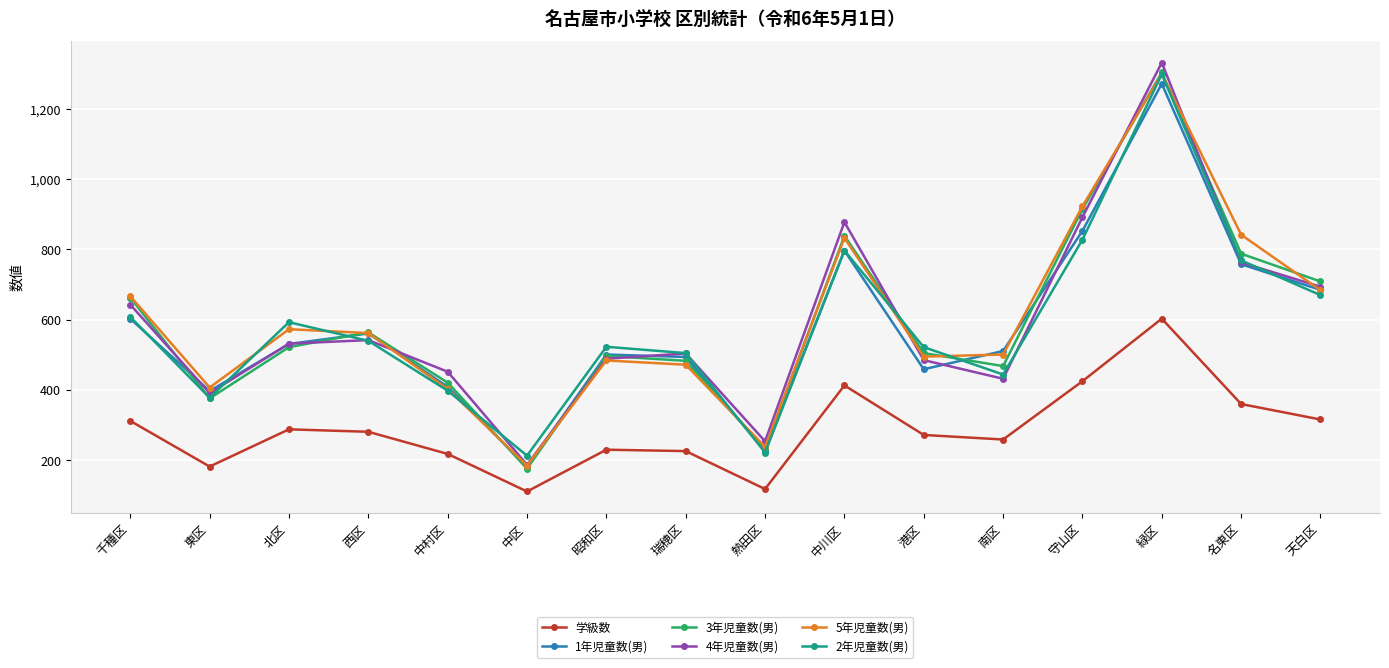

How many lines are shown in the chart?

6